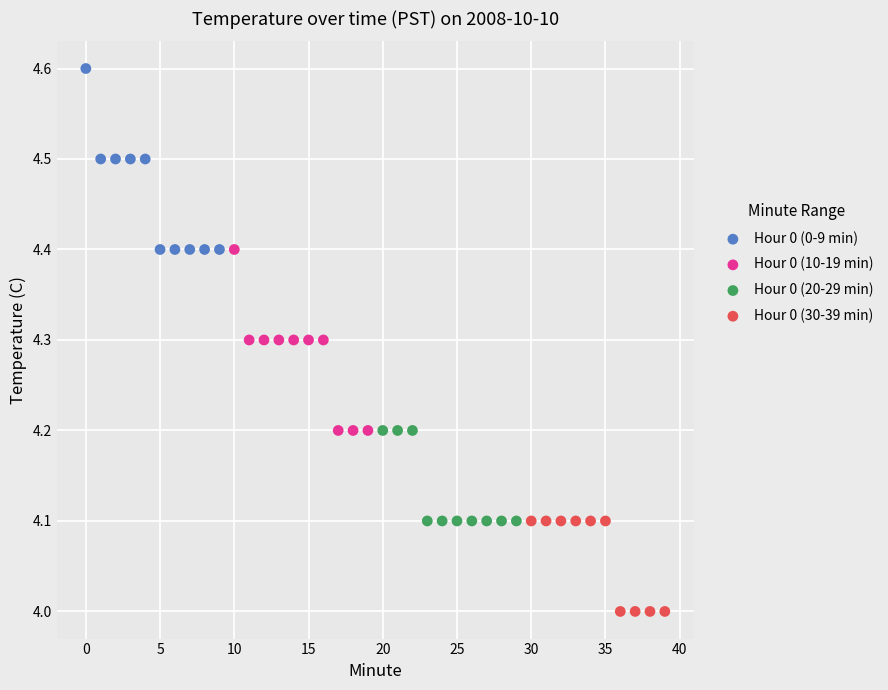

Which series reaches the maximum Y coordinate?

Hour 0 (0-9 min)